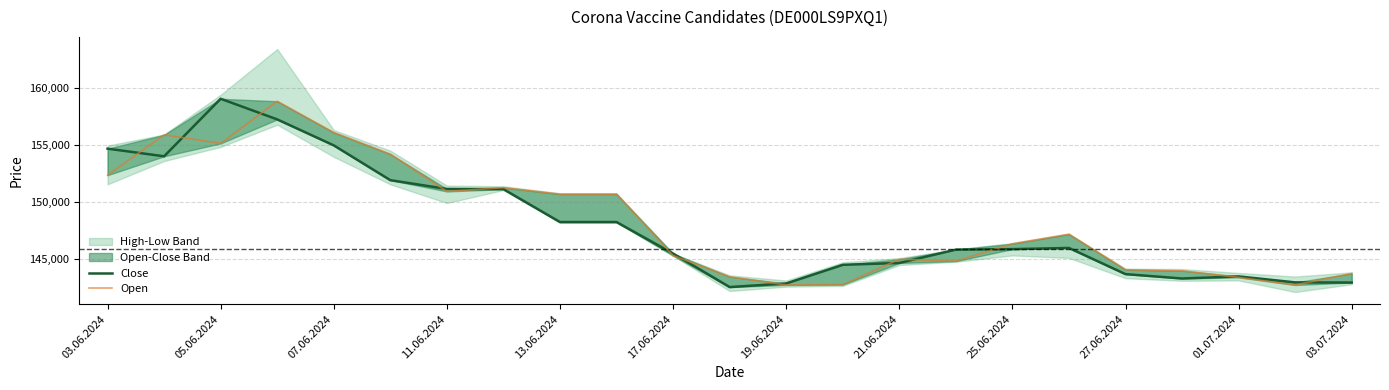

The value of Open at 11.06.2024 is 64428. True or false?

False